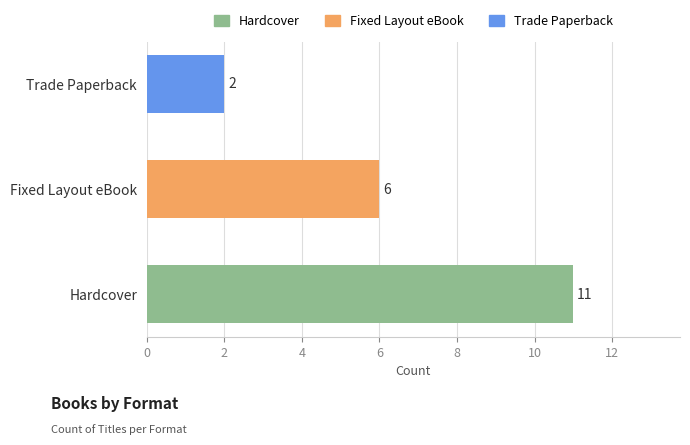

Approximately how many times larger is the value at Trade Paperback compared to Hardcover?

0.2